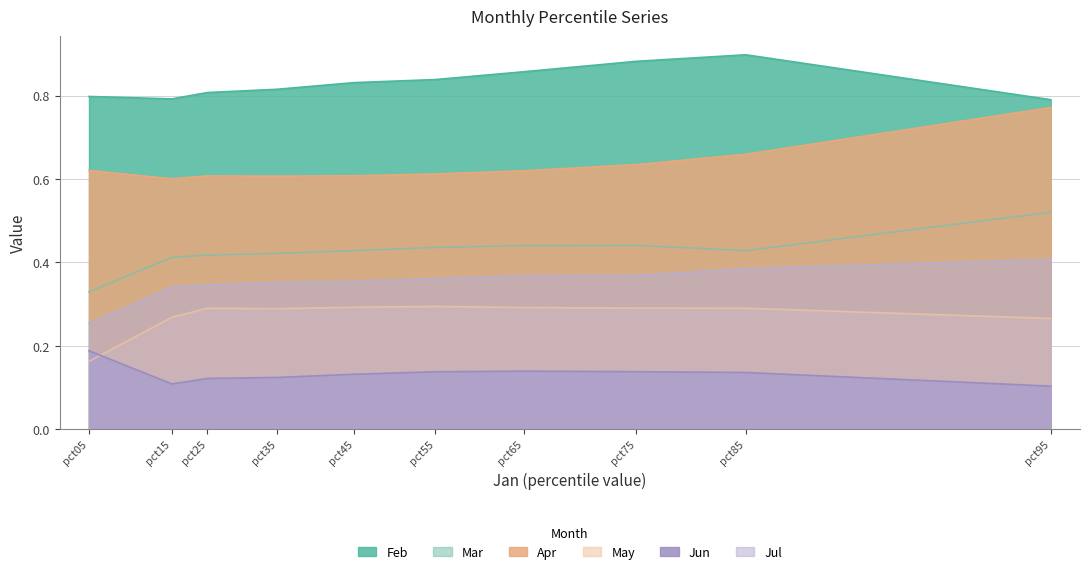

Reading right to left, list all the values displayed in this chart.

Feb: 0.8	0.9	0.9	0.9	0.8	0.8	0.8	0.8	0.8	0.8
Mar: 0.5	0.4	0.4	0.4	0.4	0.4	0.4	0.4	0.4	0.3
Apr: 0.8	0.7	0.6	0.6	0.6	0.6	0.6	0.6	0.6	0.6
May: 0.3	0.3	0.3	0.3	0.3	0.3	0.3	0.3	0.3	0.2
Jun: 0.1	0.1	0.1	0.1	0.1	0.1	0.1	0.1	0.1	0.2
Jul: 0.4	0.4	0.4	0.4	0.4	0.4	0.4	0.3	0.3	0.3